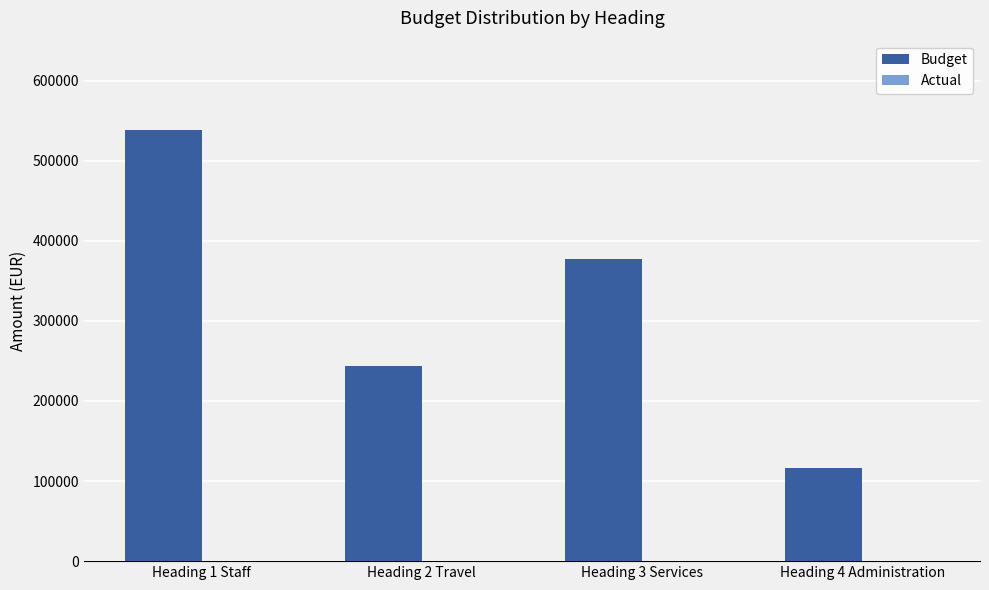

How many bars are there in total?

4